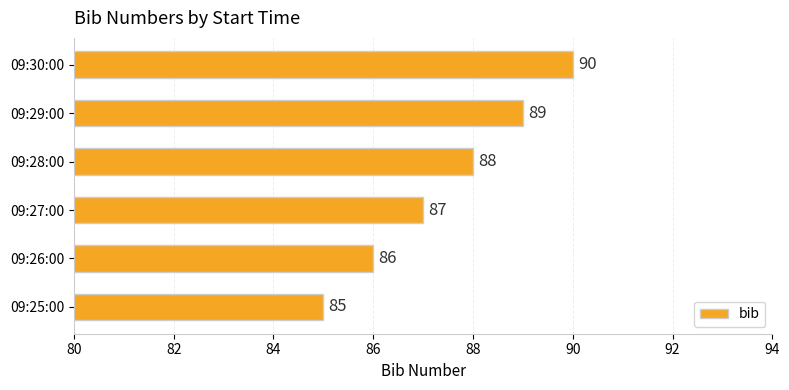

The value at 09:27:00 is 133. True or false?

False